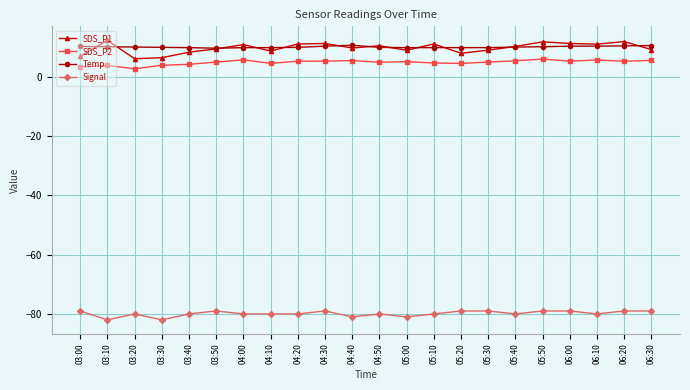

What are all the series names shown in the legend?

SDS_P1, SDS_P2, Temp, Signal